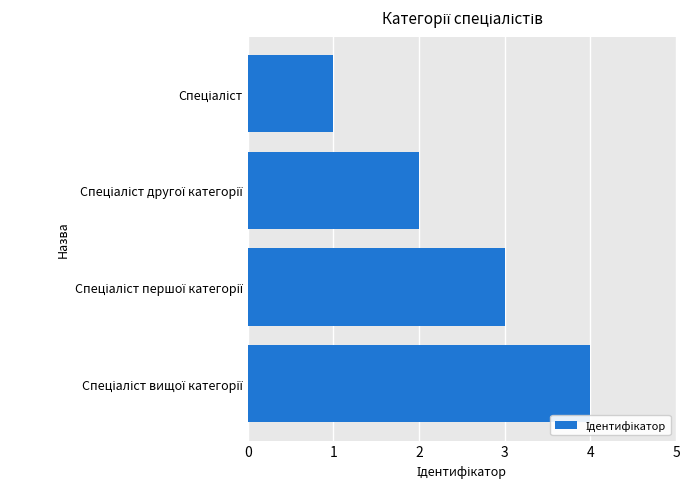

How many values are between 2 and 4?

3